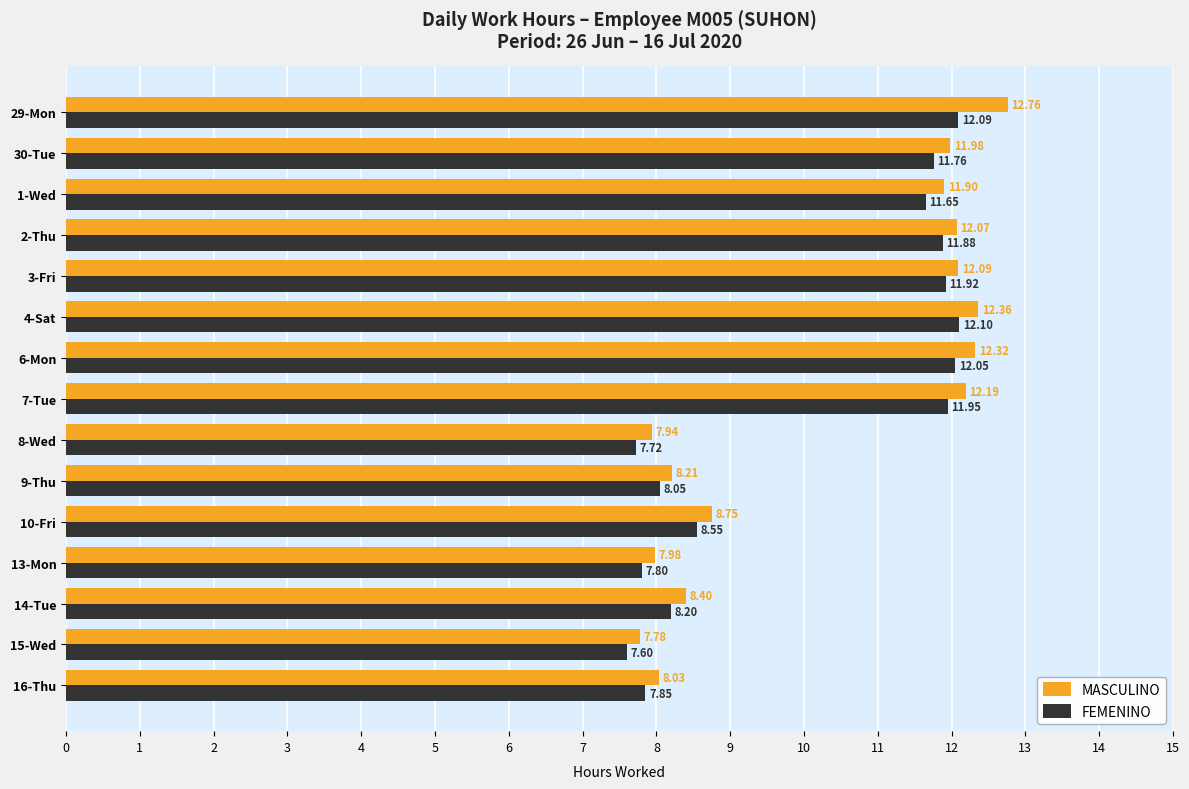

Between 2-Thu and 4-Sat, which series saw the biggest shift?

MASCULINO